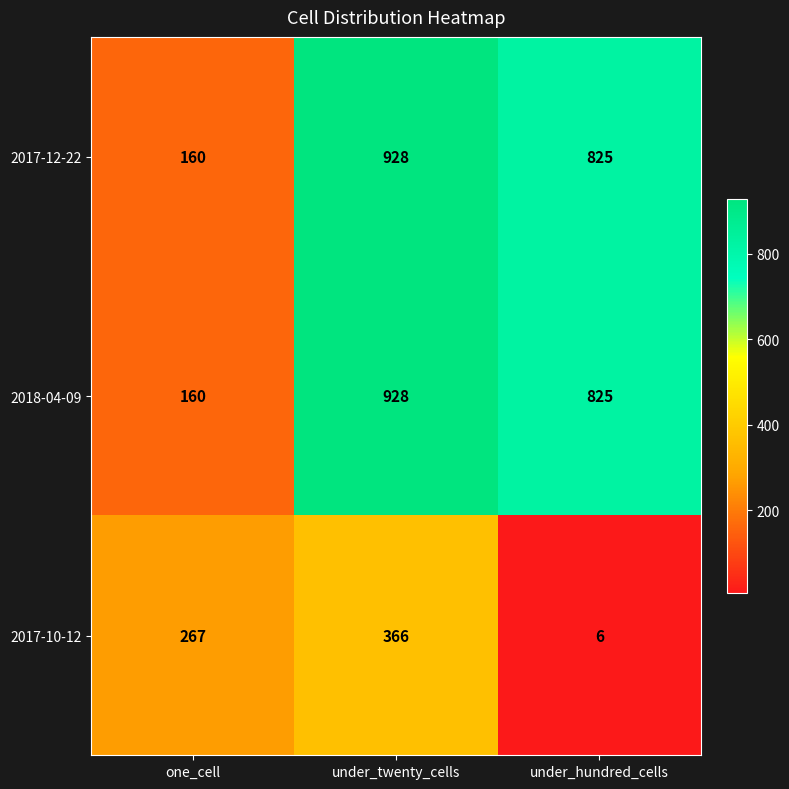

At which category is the sum across all series the highest?

under_twenty_cells